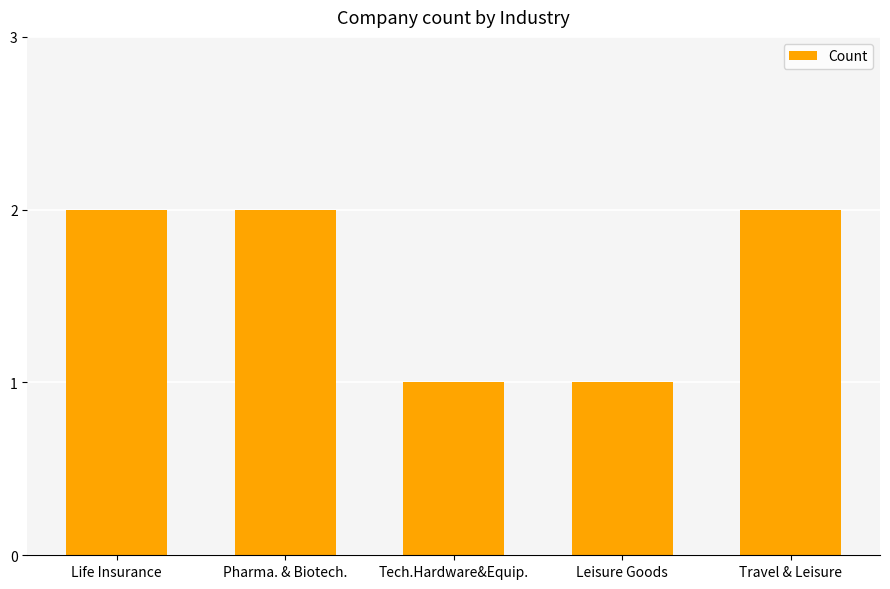

What is the greatest value displayed?

2